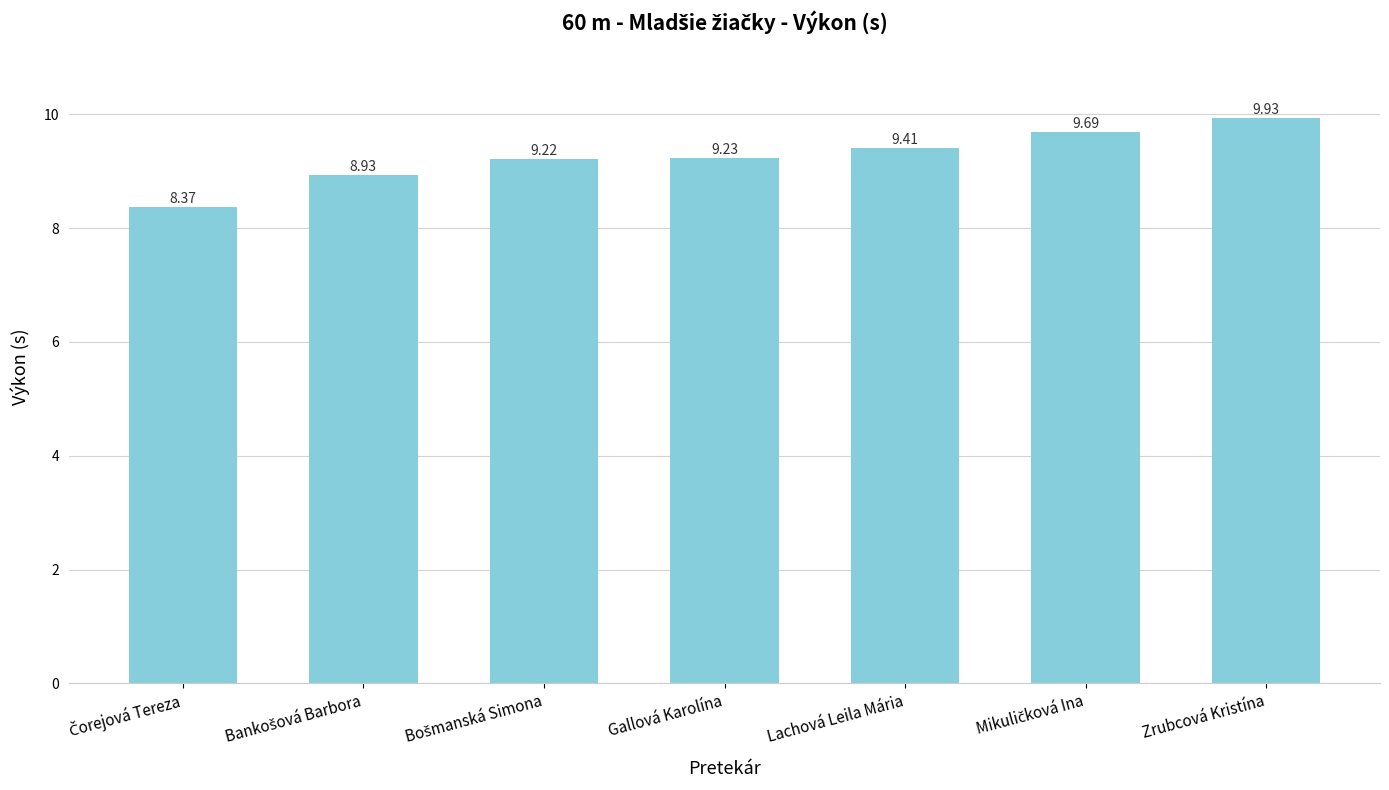

What is the value of the 5th bar from the left?

9.4